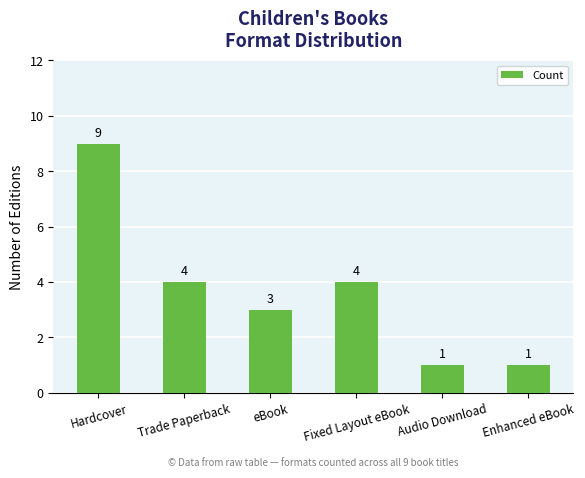

What is the maximum value shown in the chart?

9